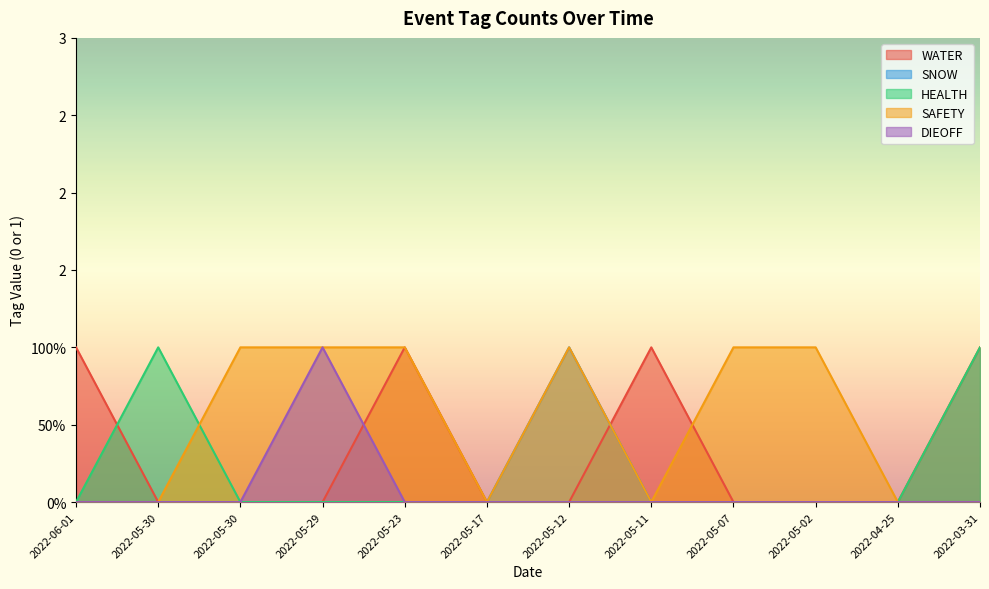

At which label is SAFETY closest to 0?

2022-06-01